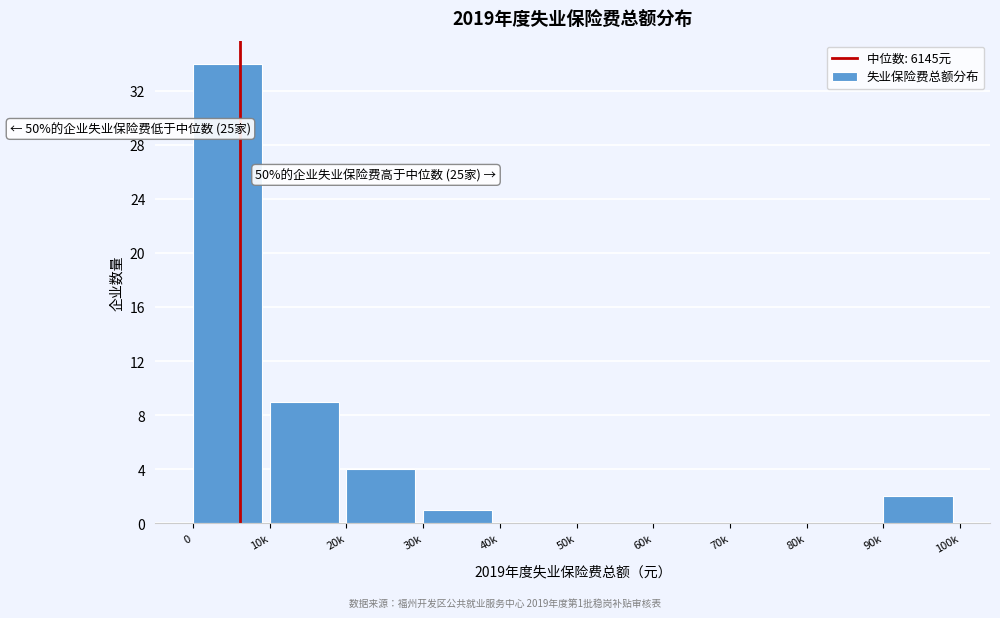

Reading left to right, transcribe all the data shown in this chart.

0=34	10k=9	20k=4	30k=1	40k=0	50k=0	60k=0	70k=0	80k=0	90k=2